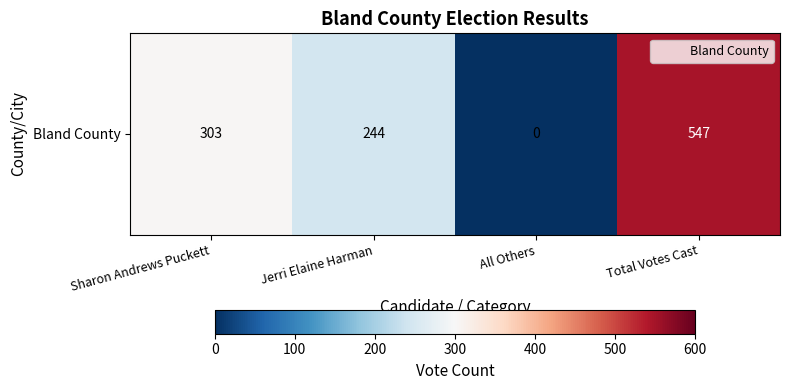

What is the change in value from Jerri Elaine Harman to Total Votes Cast?

+303